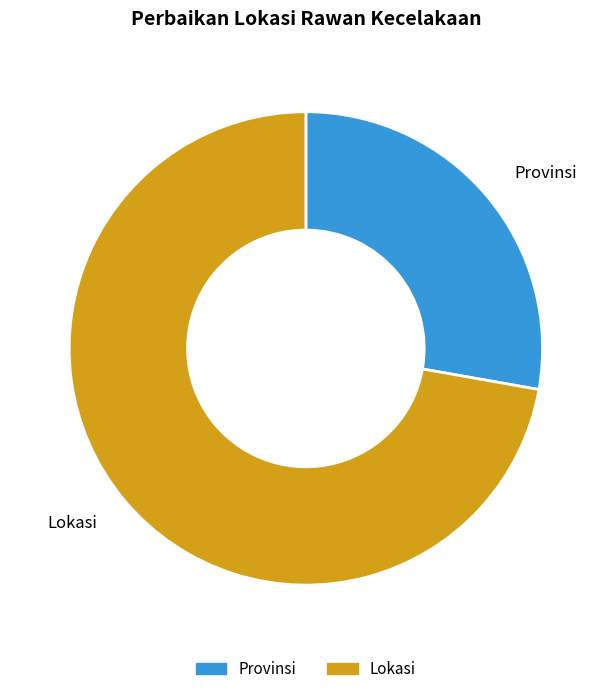

How many slices are in this pie chart?

2